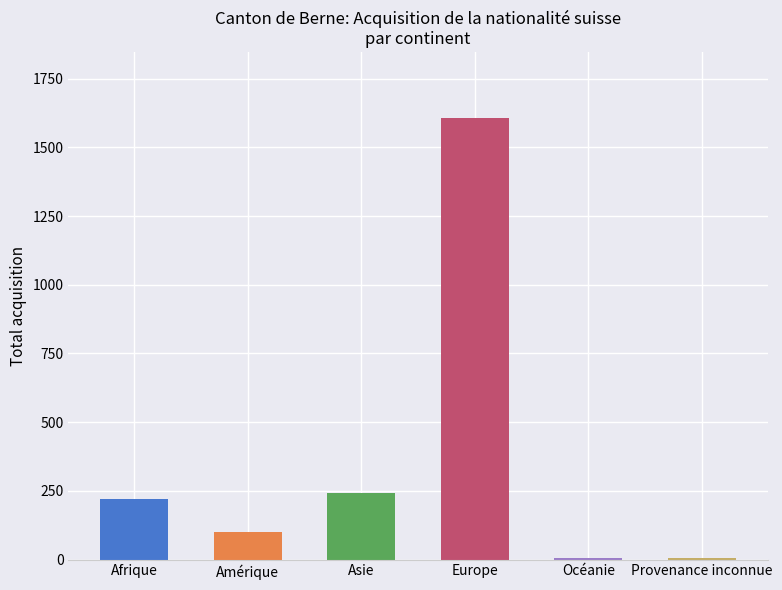

True or false: the data shows 100 at Amérique.

True